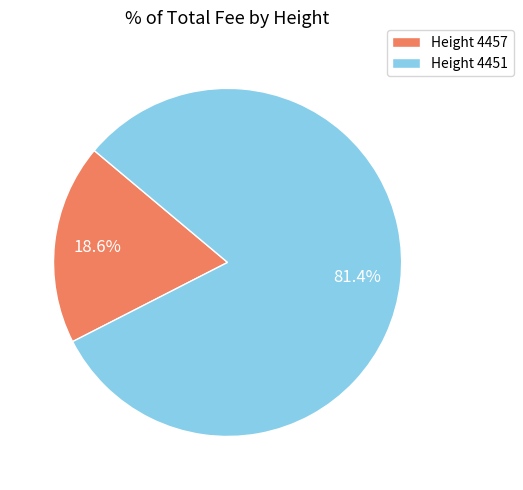

Which category accounts for the majority?

Height 4451